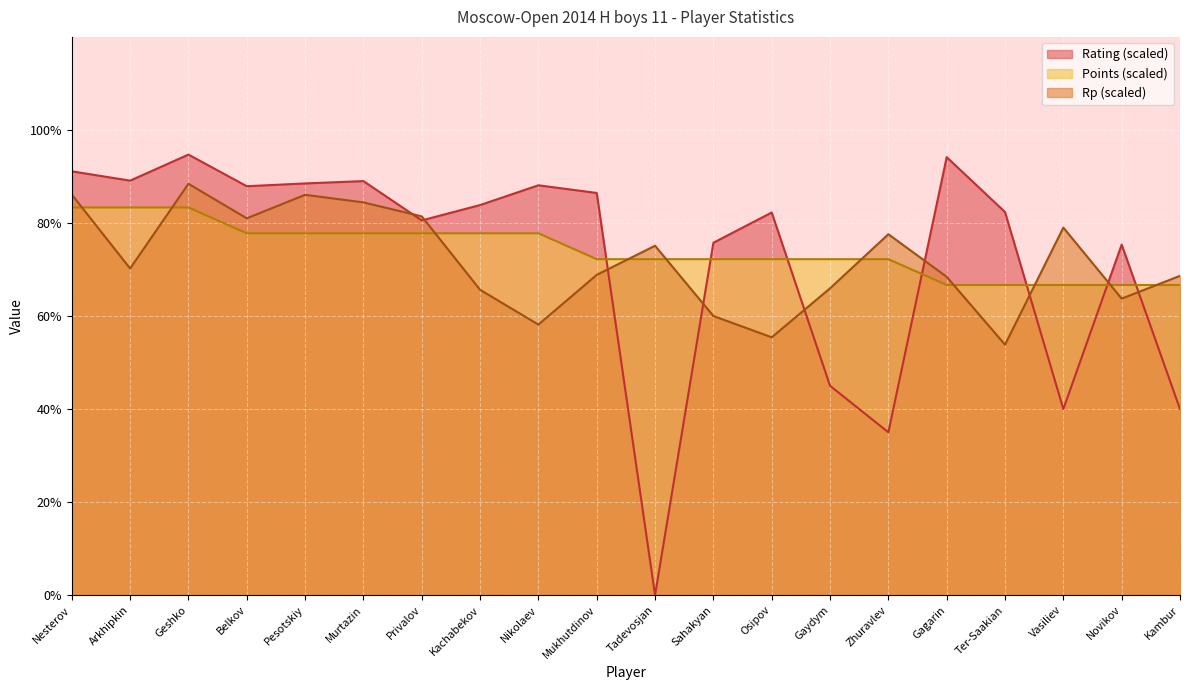

The value of Points at Murtazin is 77.8. True or false?

True